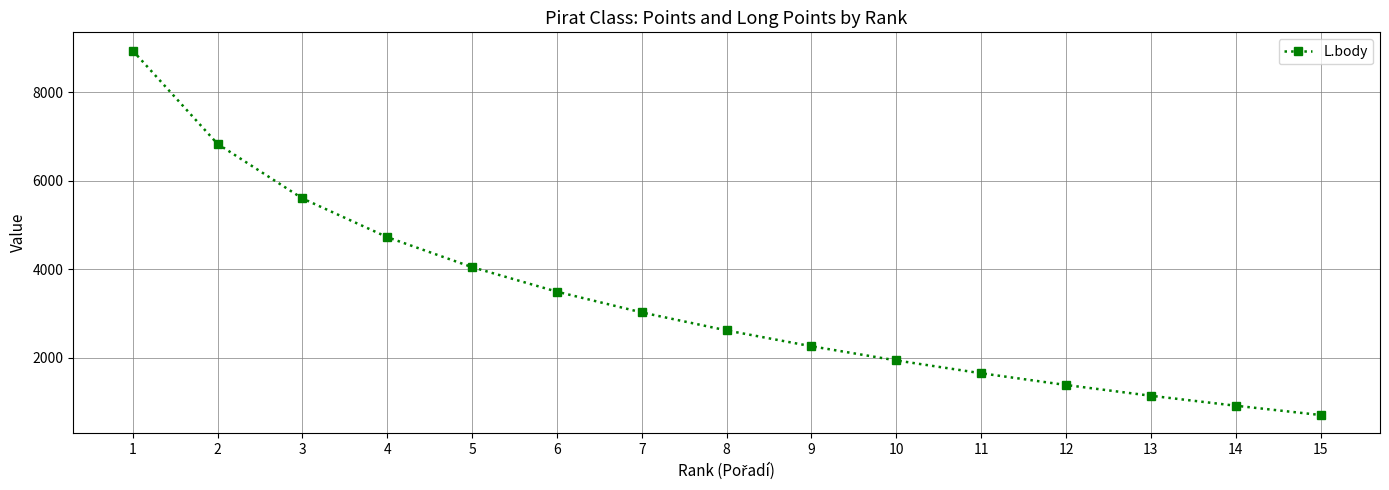

How many lines are shown in the chart?

1